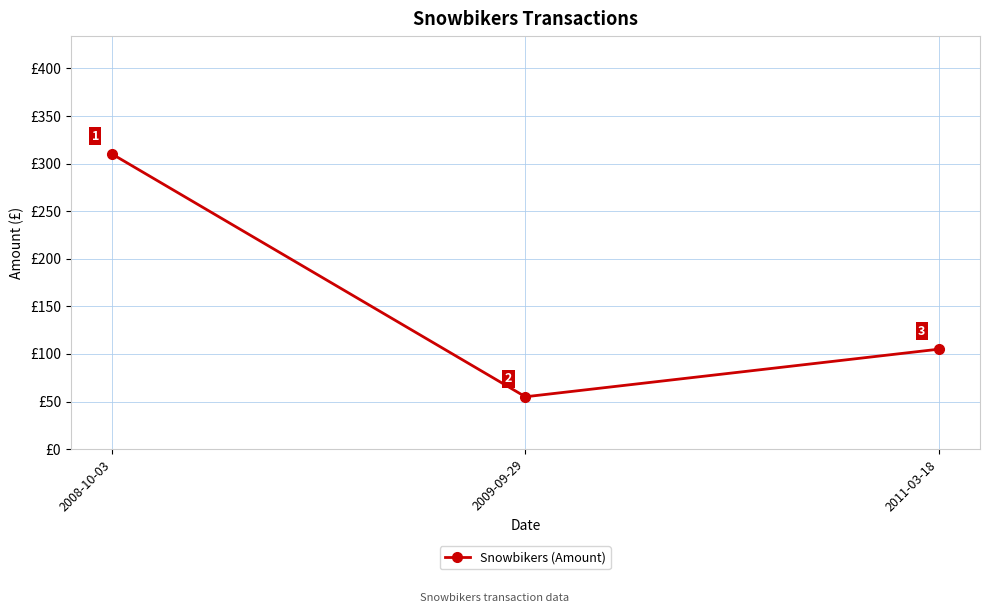

What is the ratio of the value at 2008-10-03 to the value at 2011-03-18?

3.0